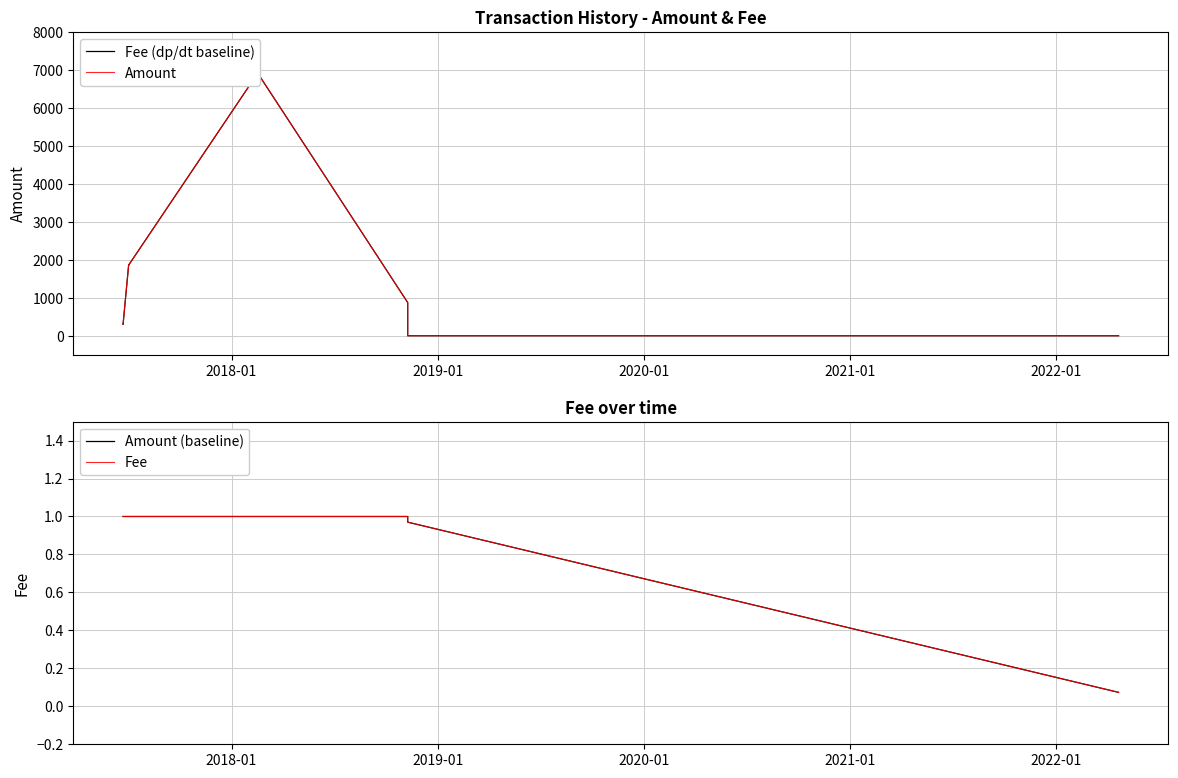

Does the chart display data point markers on the line(s)?

No